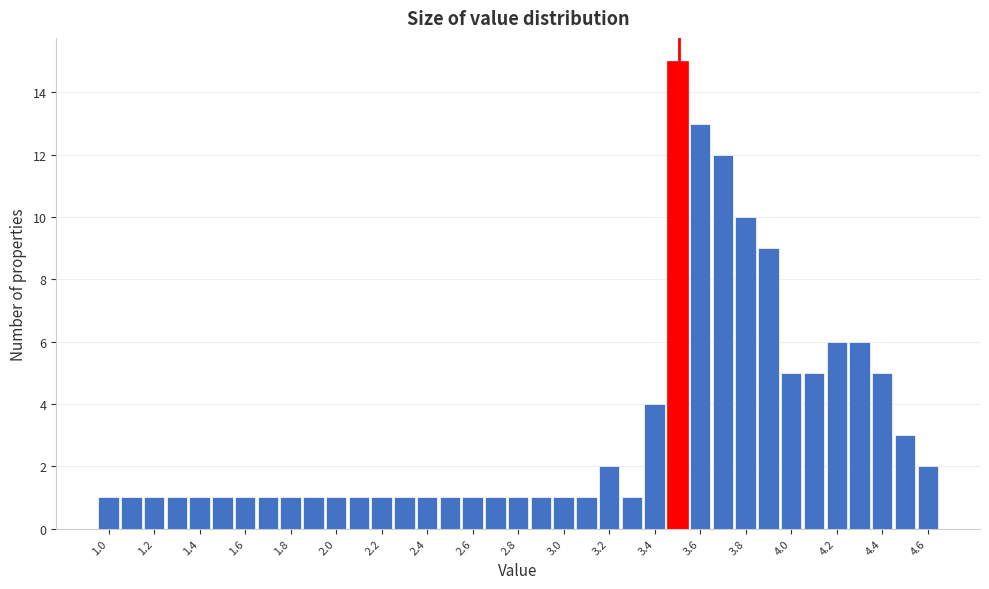

Which range on the x-axis has the tallest bar?

3.45 to 3.55